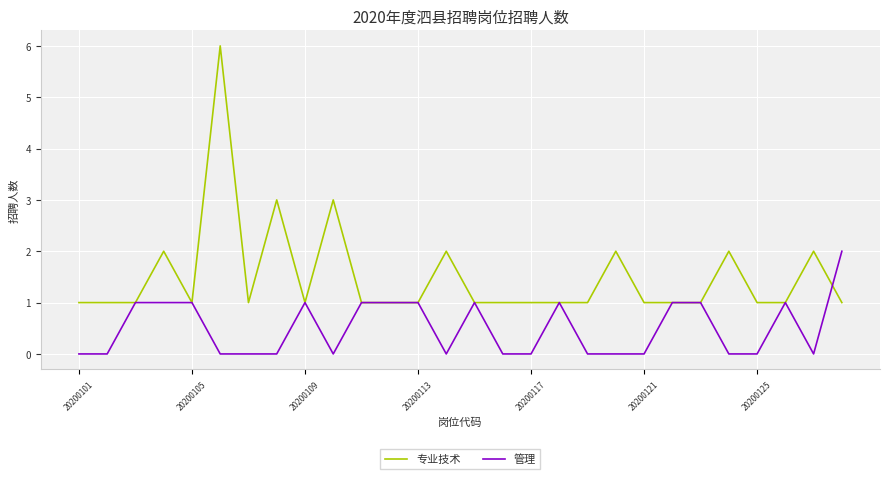

List the series in order of their overall mean, highest first.

专业技术, 管理